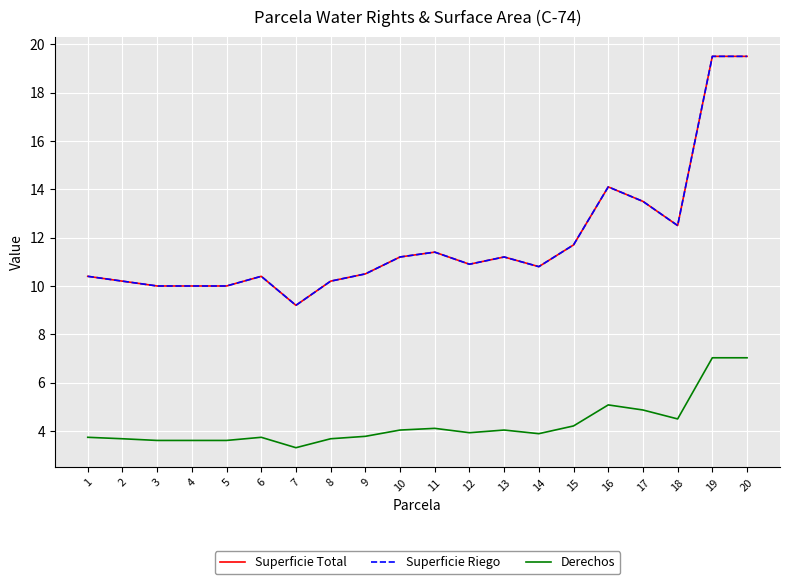

What is the approximate value of Superficie Riego at 13?

11.2